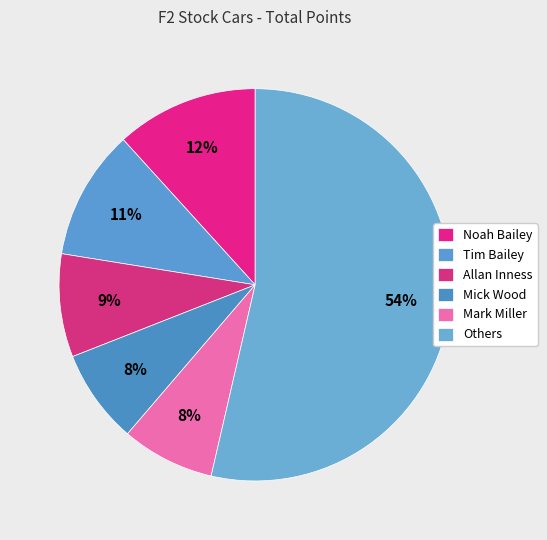

To the nearest percent, what is the average slice percentage?

17%